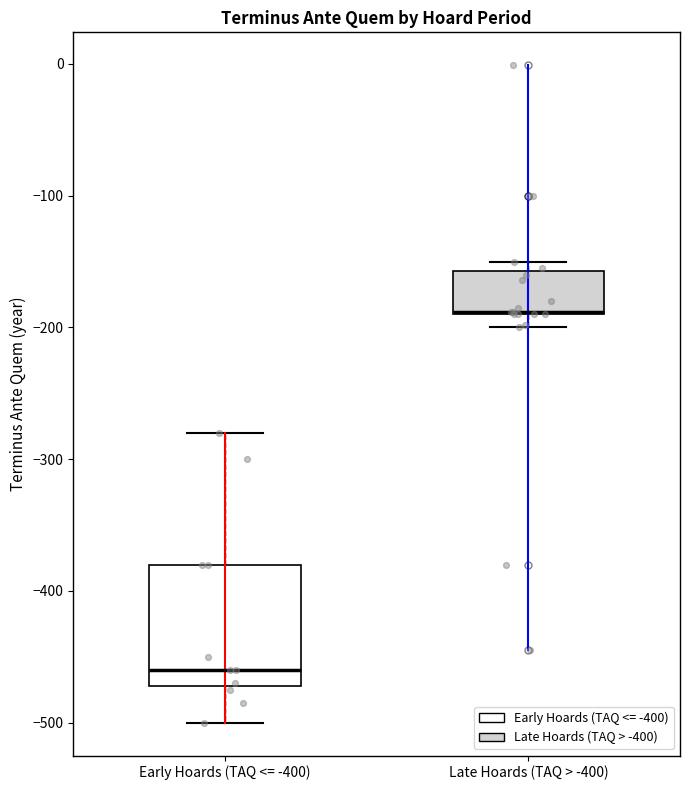

Comparing the boxes themselves (not the whiskers), which one is the tallest?

Early Hoards (TAQ <= -400)